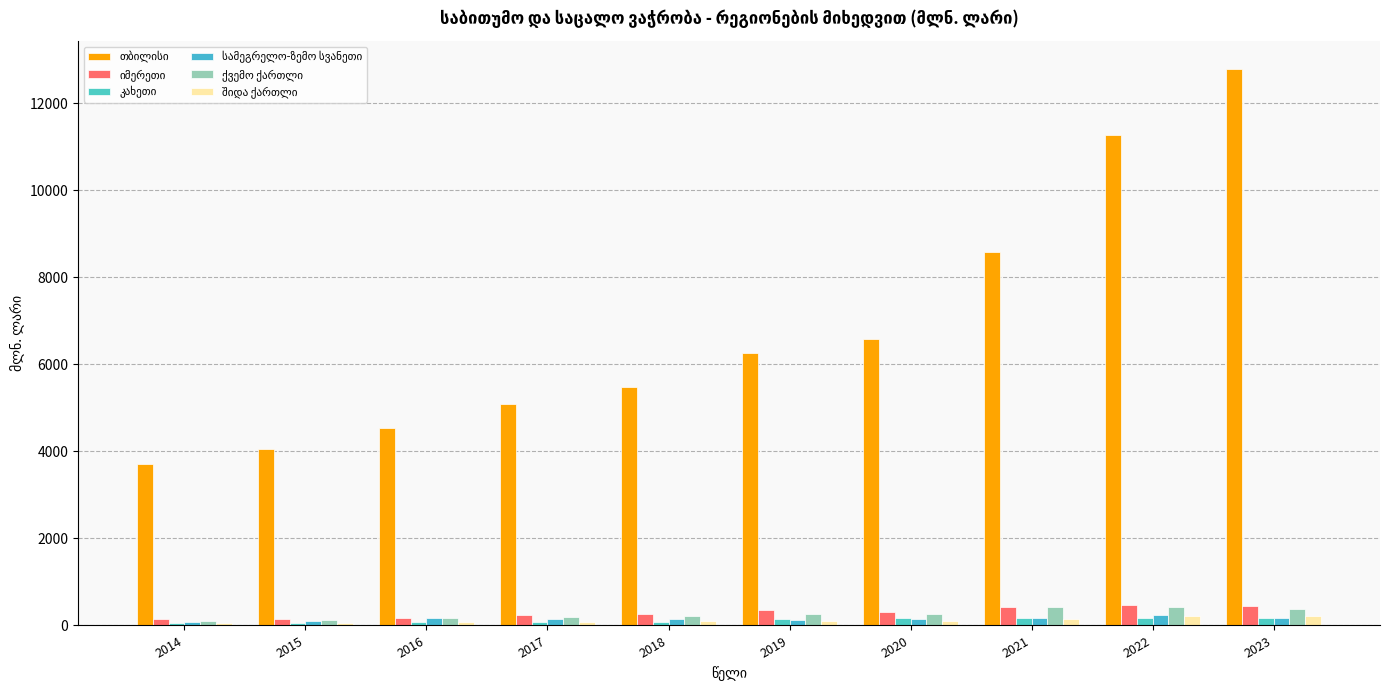

What is the difference between the second highest and second lowest values in the ქვემო ქართლი series?

289.5